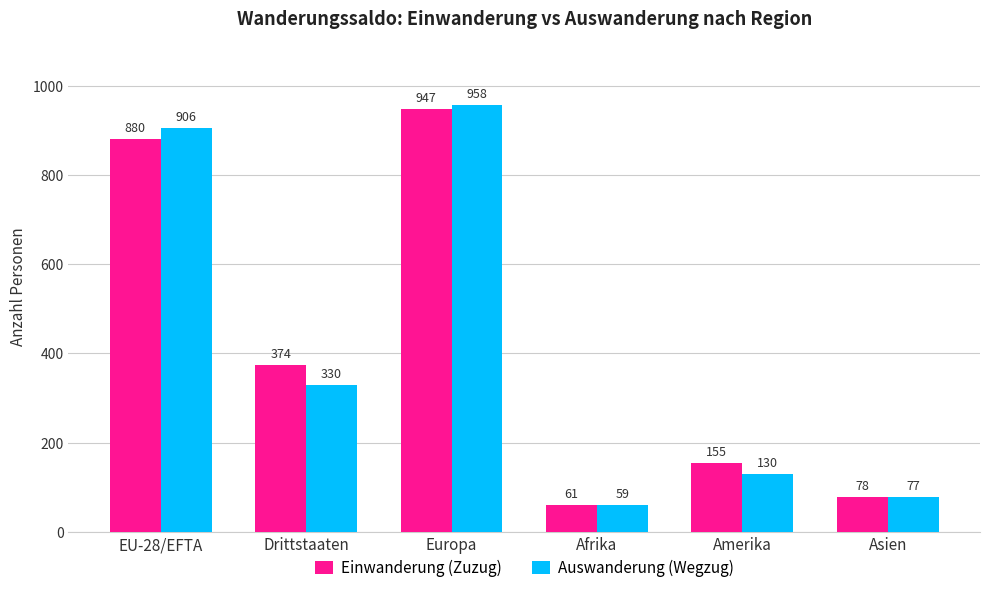

What is the label of the 1st bar from the left?

EU-28/EFTA